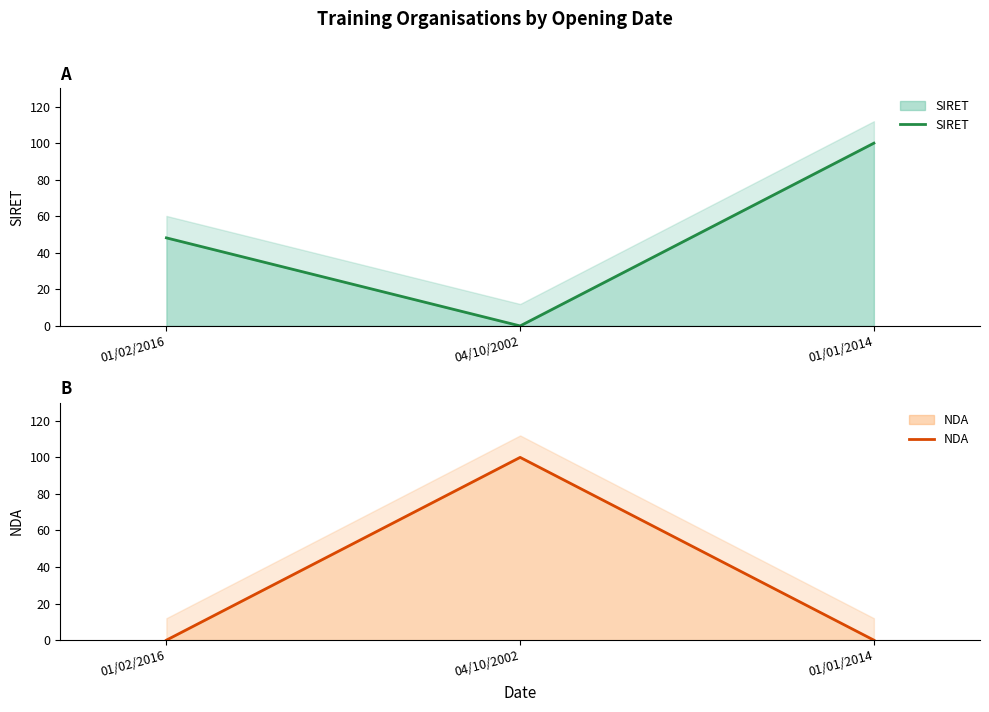

At which label does SIRET first exceed 48?

01/02/2016